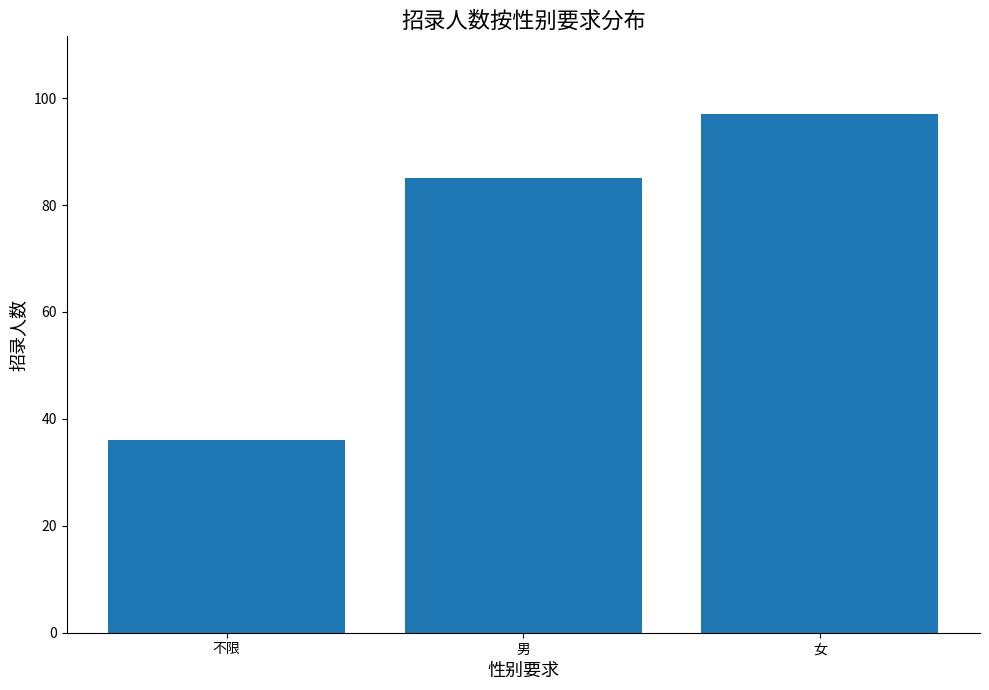

What is the change in value from 不限 to 男?

+49